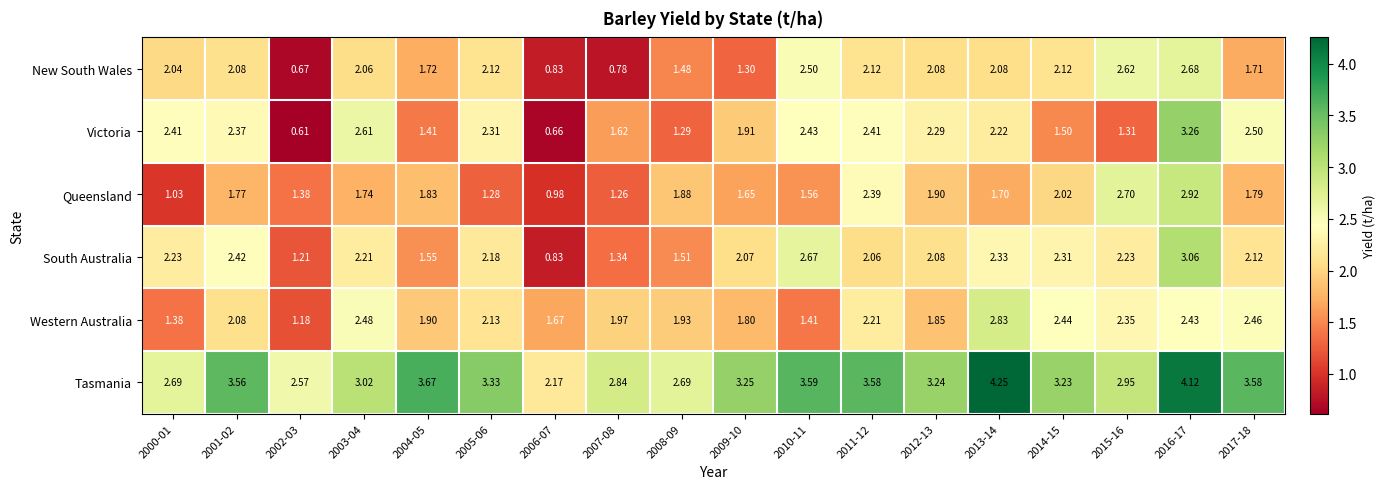

List the series in order of their peak value, highest first.

Tasmania, Victoria, South Australia, Queensland, Western Australia, New South Wales